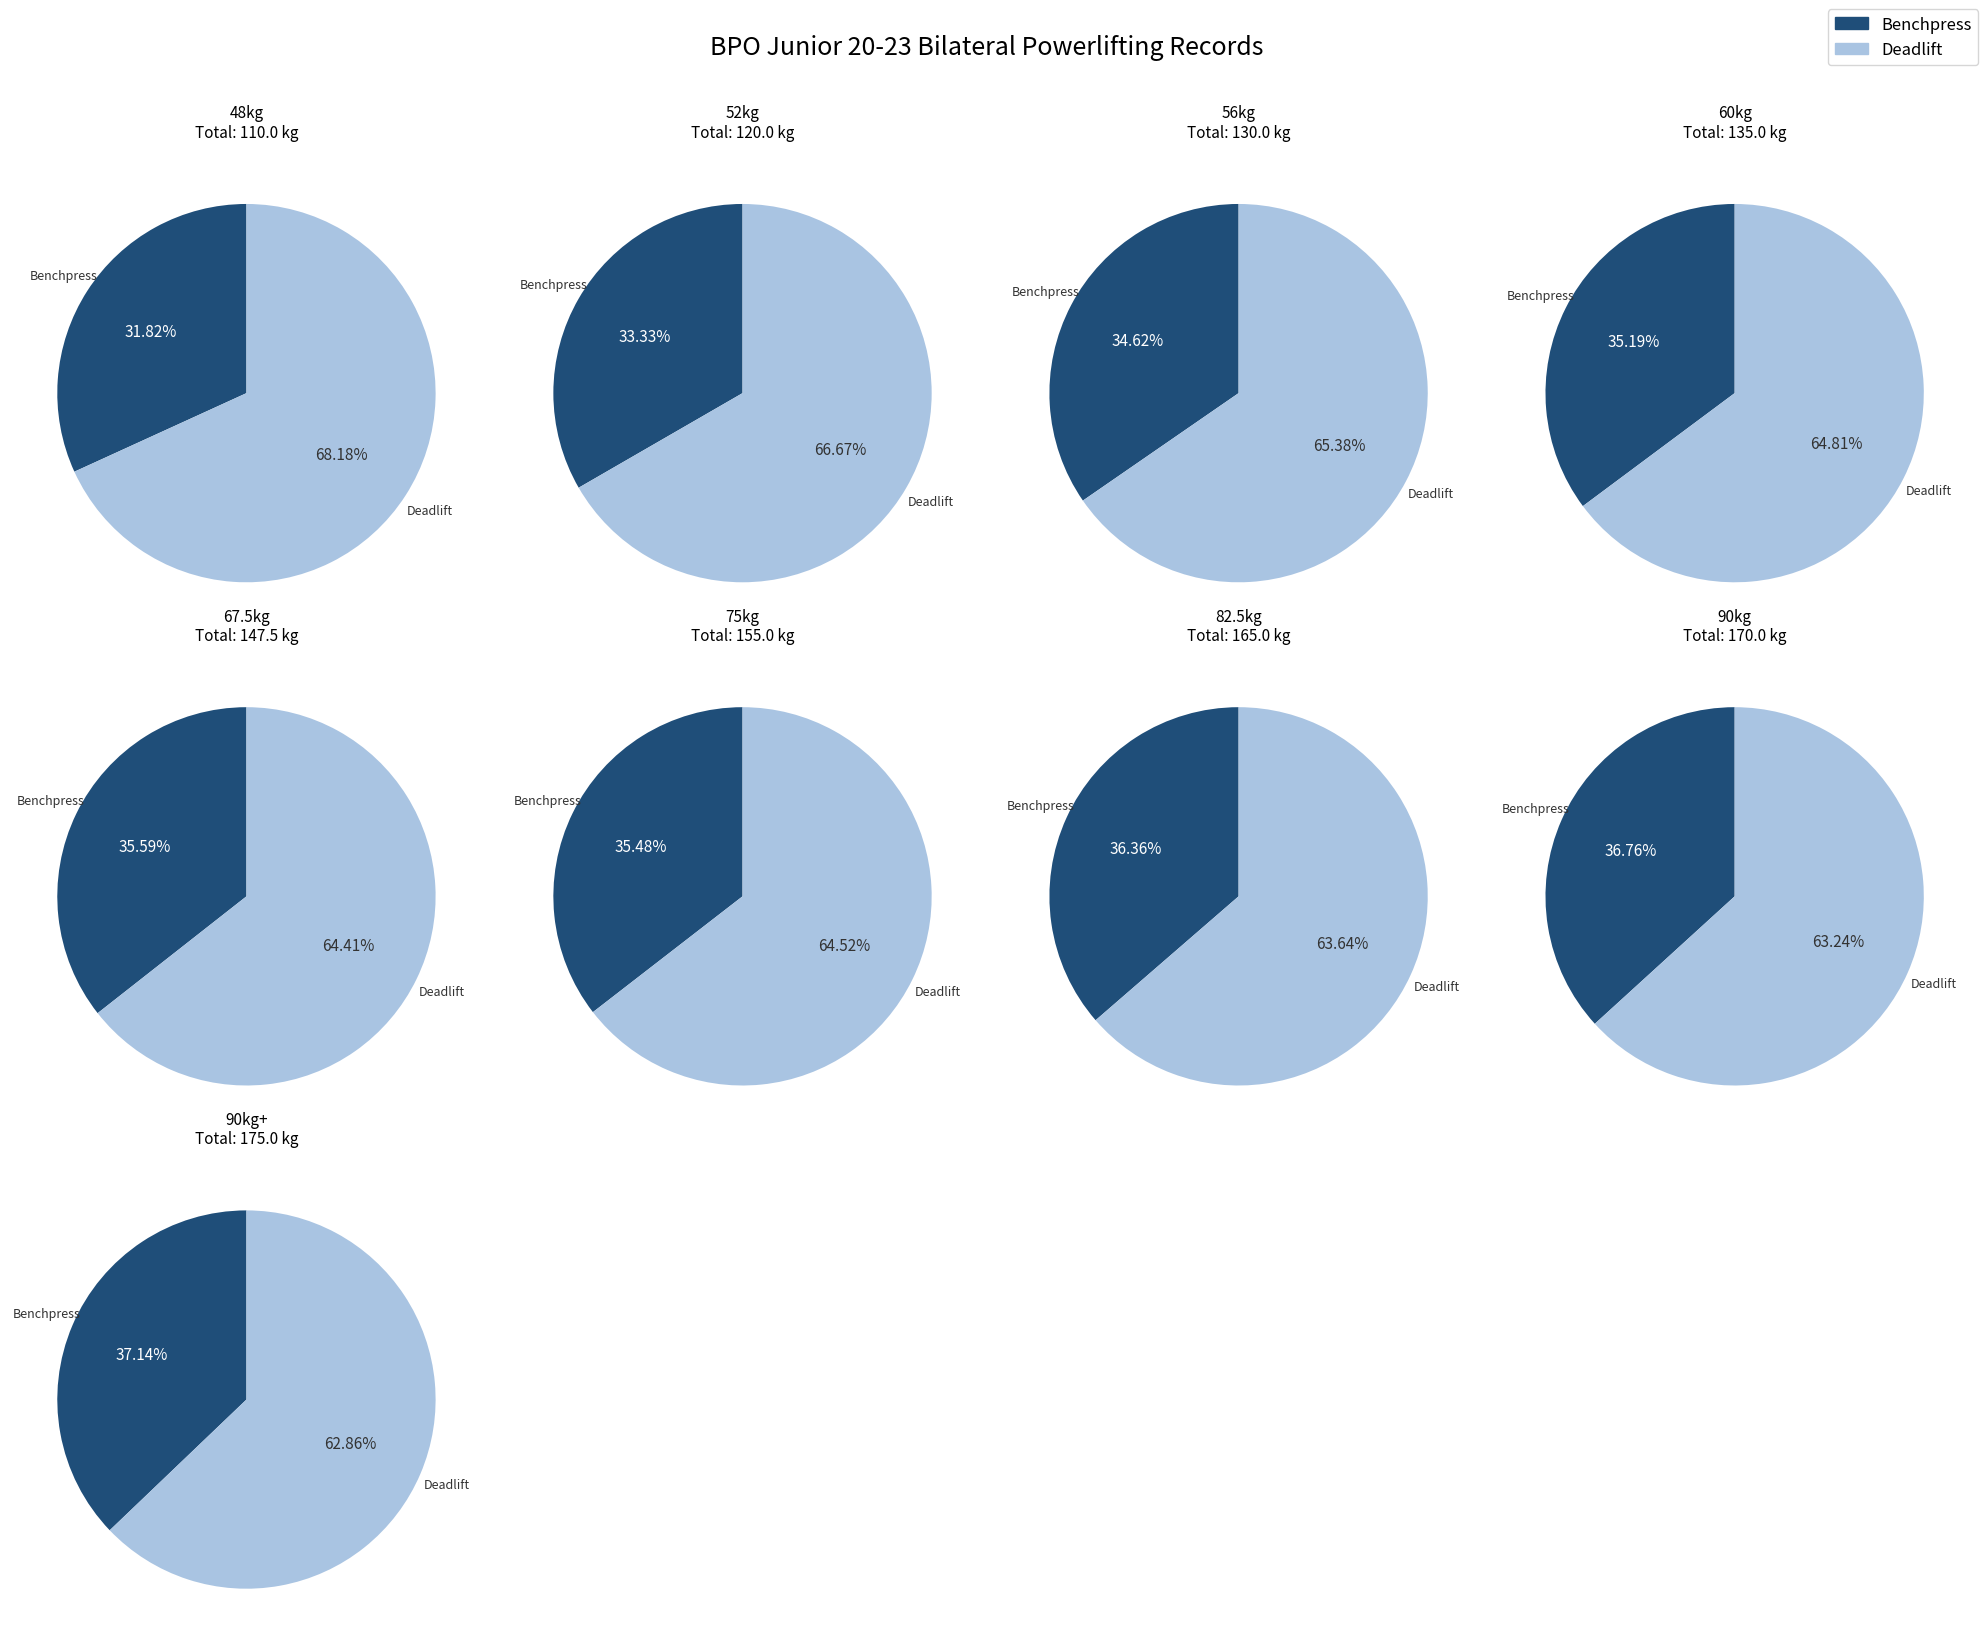

How much of the chart is everything except 60kg?

89.7%